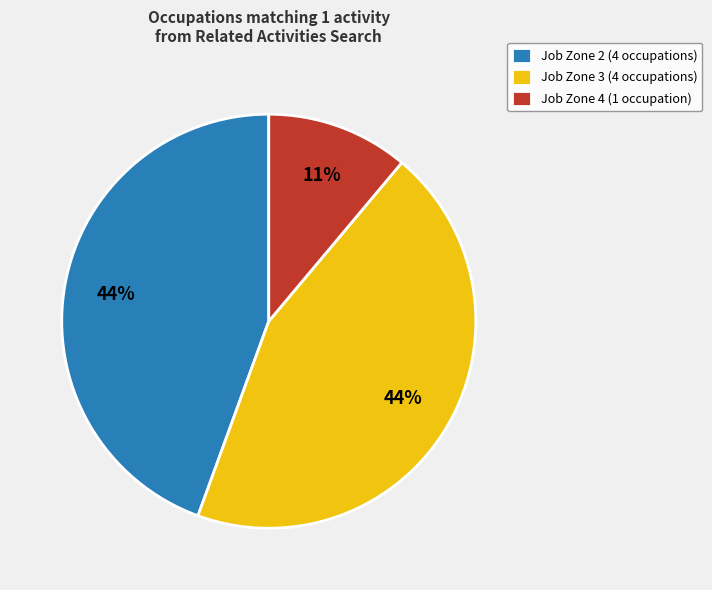

Count the number of slices in the pie.

3